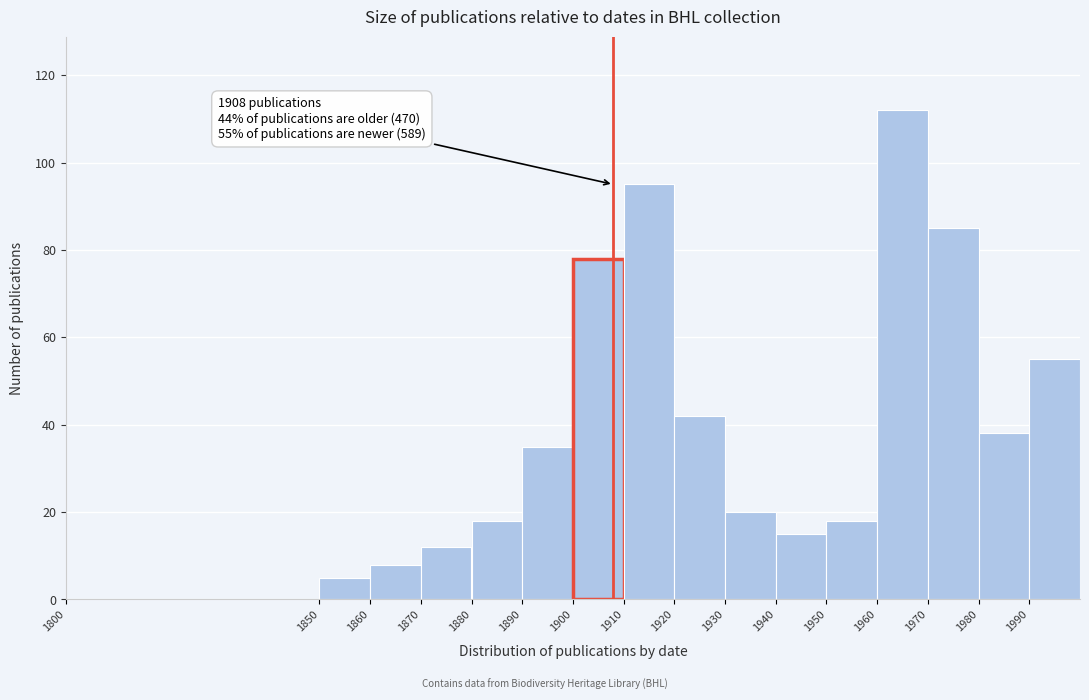

Which range on the x-axis has the tallest bar?

1960 to 1970